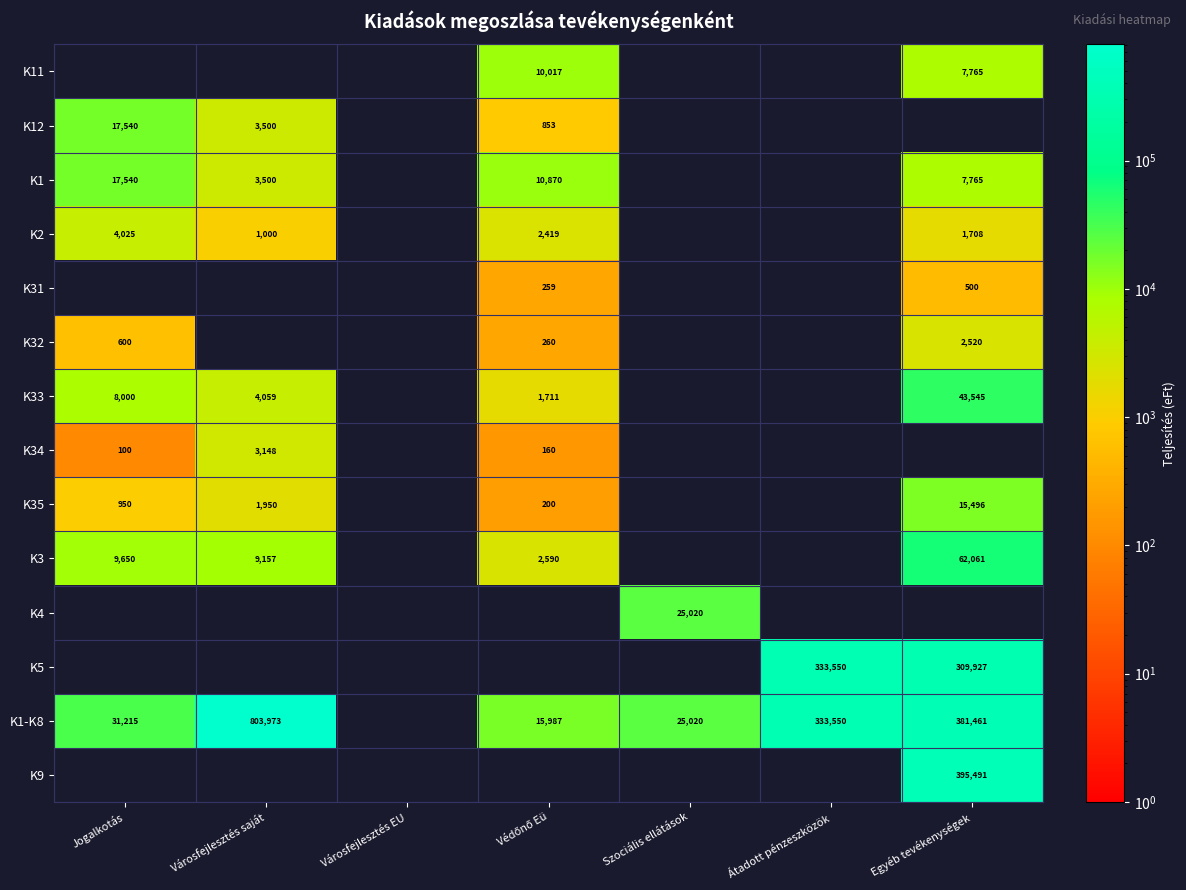

Which category has the highest value across all series?

Városfejlesztés saját